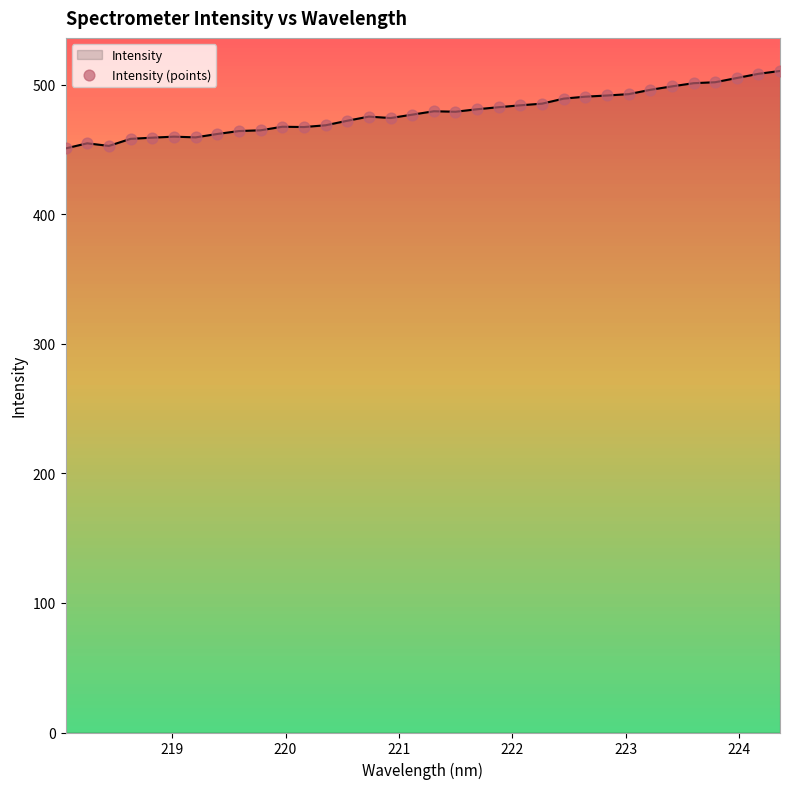

What is the difference between the maximum and minimum values?

59.8